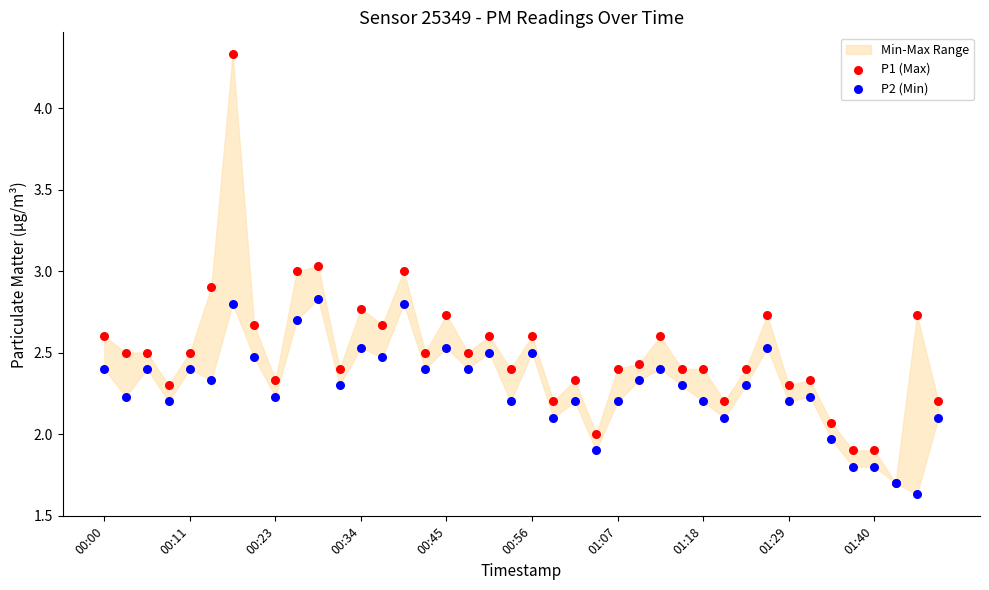

Which series contains the highest Y value?

P1 (Max)